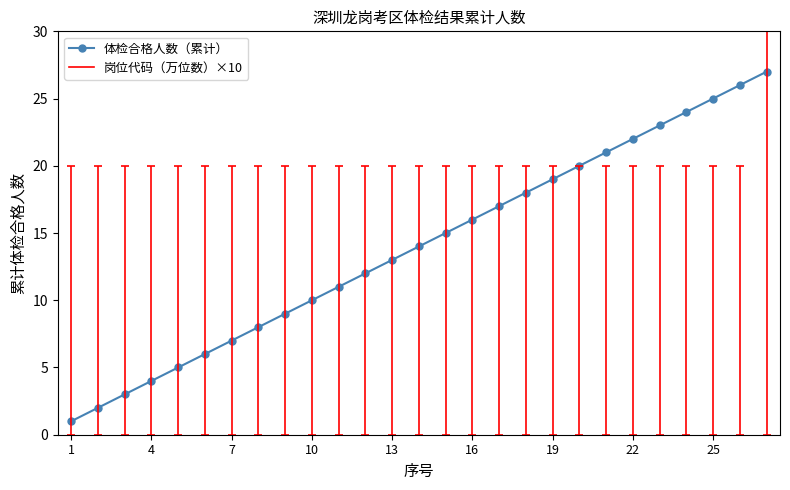

True or false: 体检合格人数（累计） has more than 1 points higher than both neighbors.

False